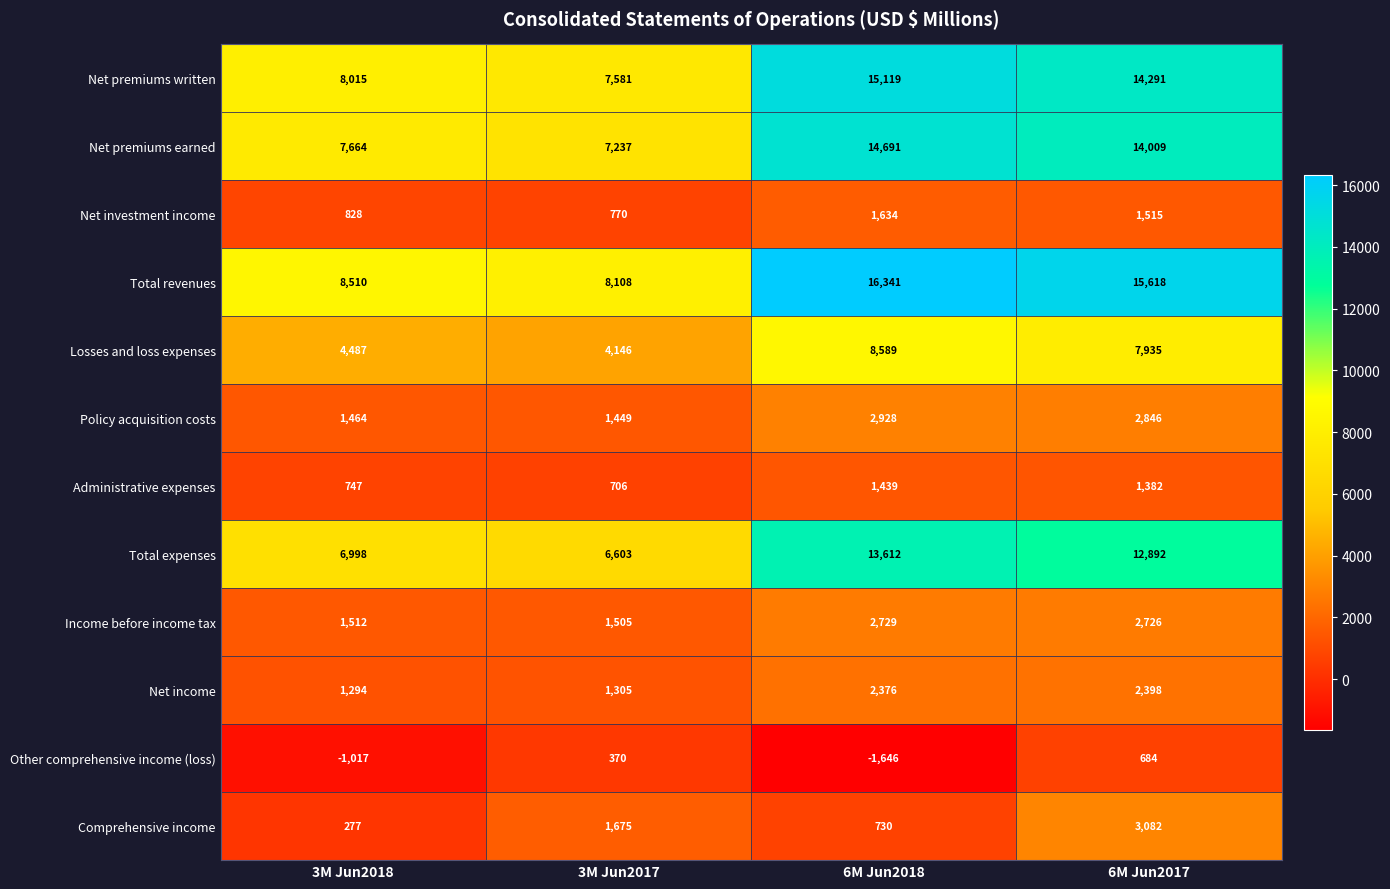

What is the difference between the highest and lowest values at 3M Jun2017?

7738